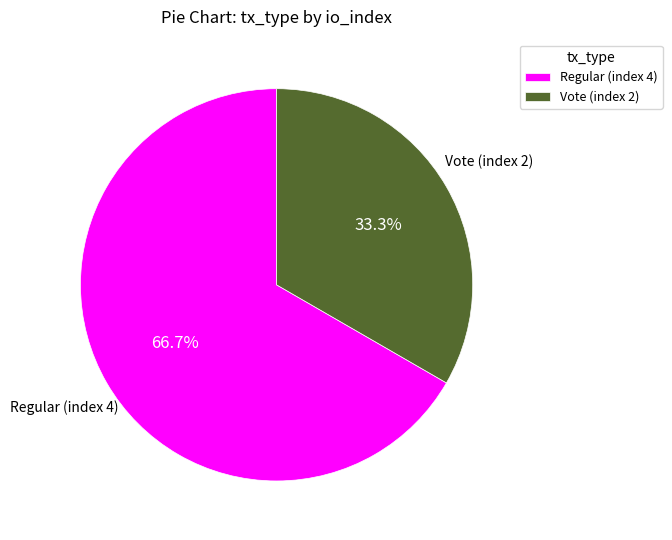

To the nearest percent, what is the difference between the Vote (index 2) and Regular (index 4) slice percentages?

33%